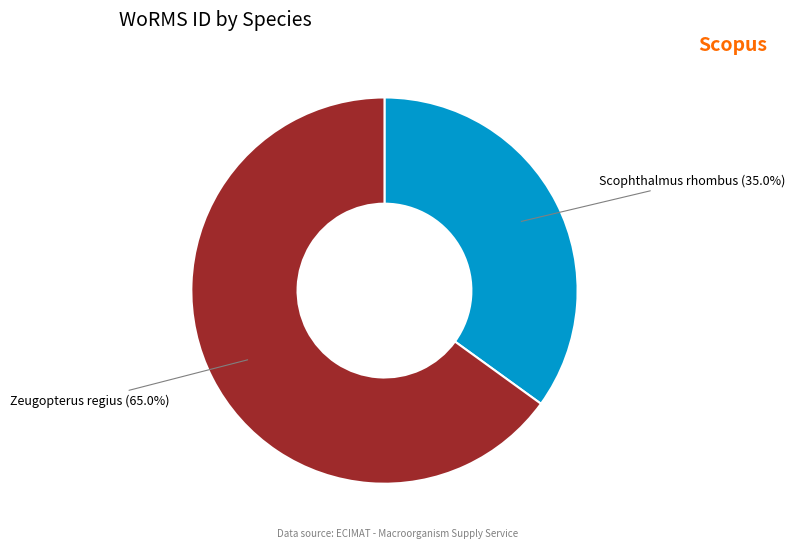

Is there a majority slice in this chart?

Yes